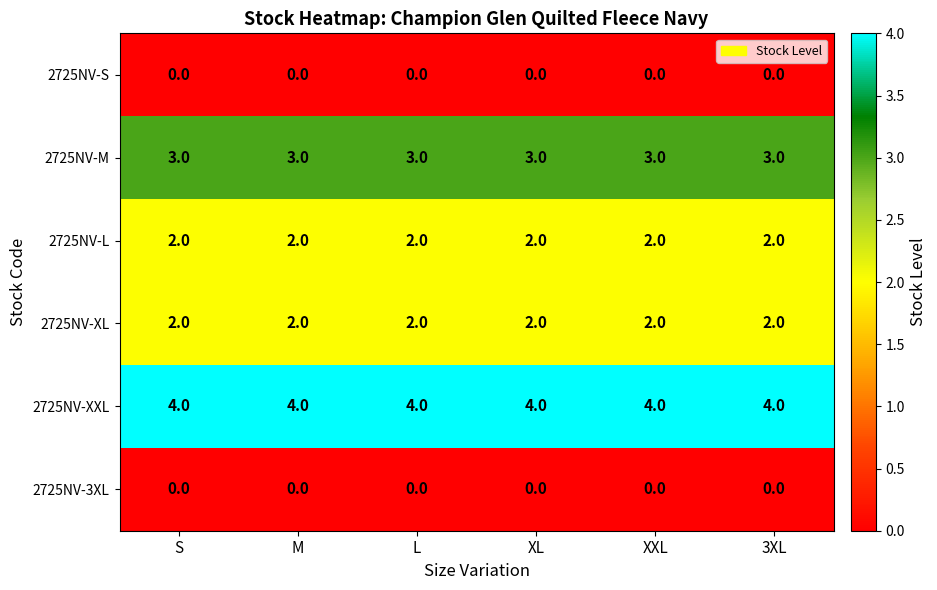

What is the maximum value shown in the chart?

4